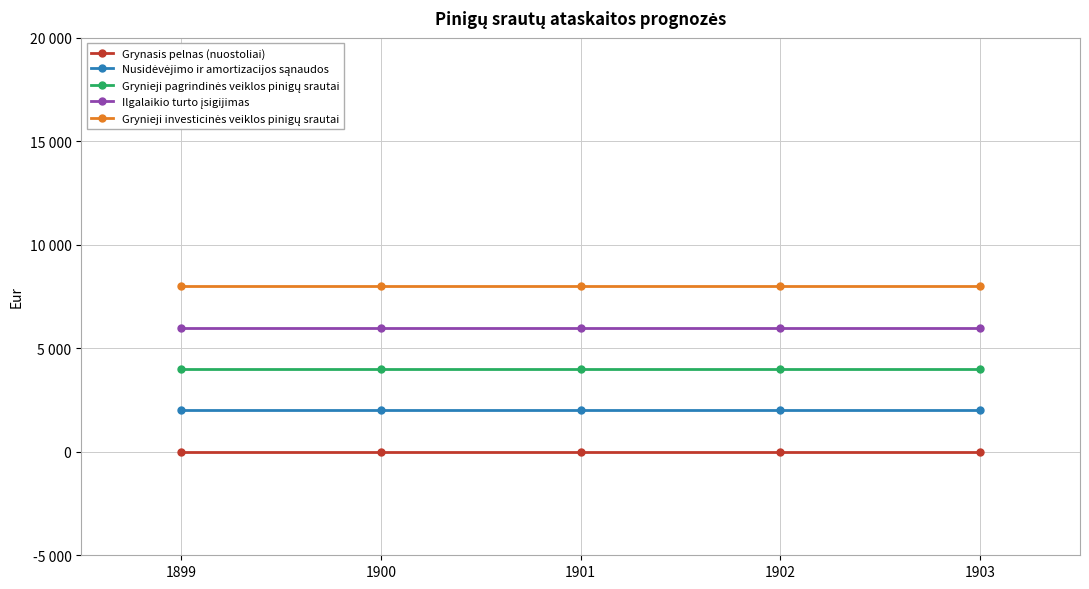

What is the value of the Grynieji investicinės veiklos pinigų srautai point at the 3rd from the left?

8000